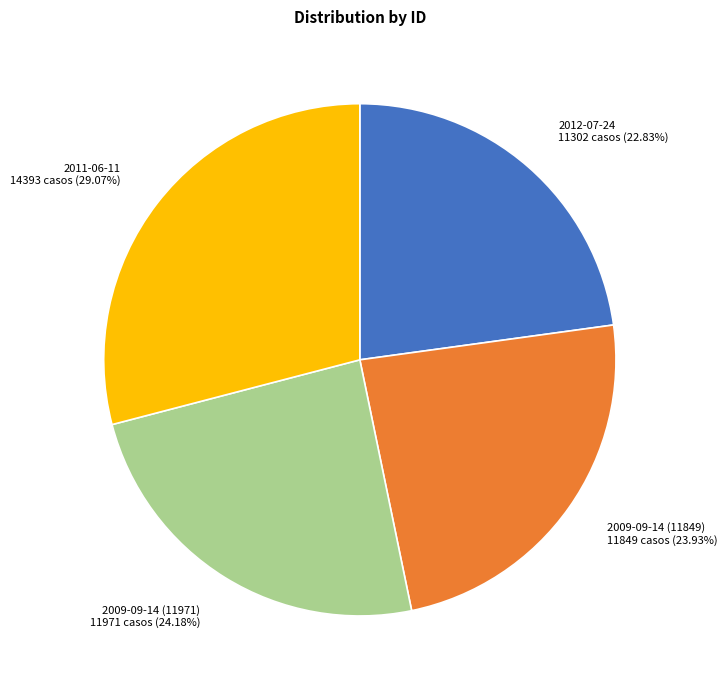

Count the number of slices in the pie.

4